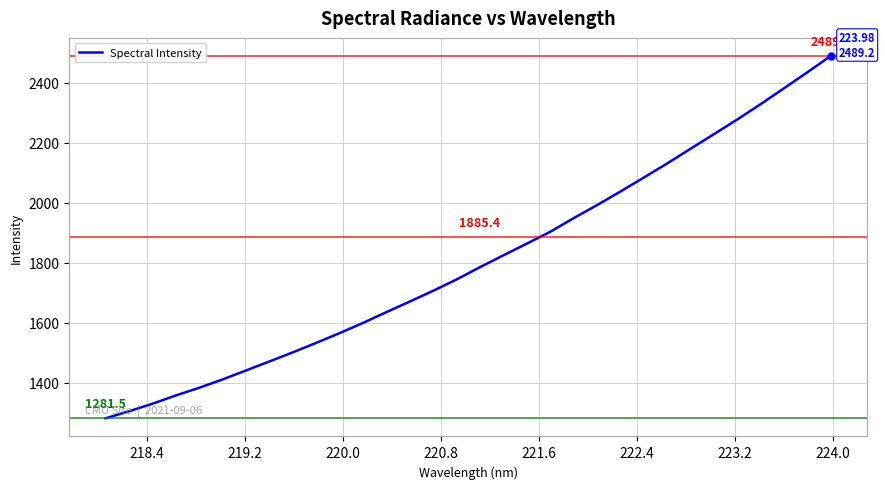

How many values are below 1785?

16